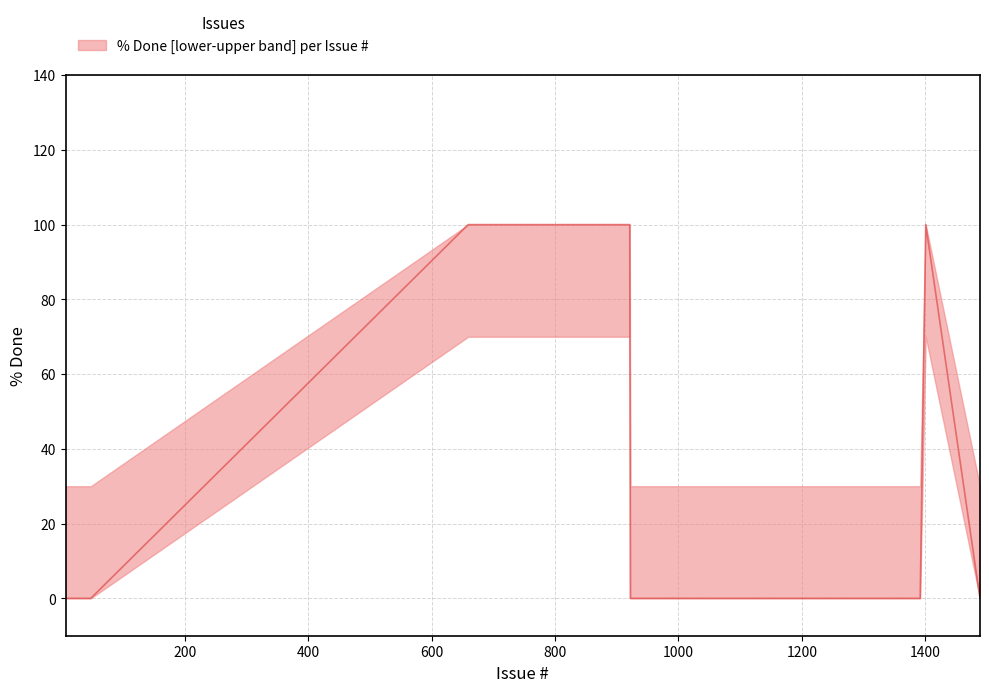

At which category does the chart reach its peak across all series?

659